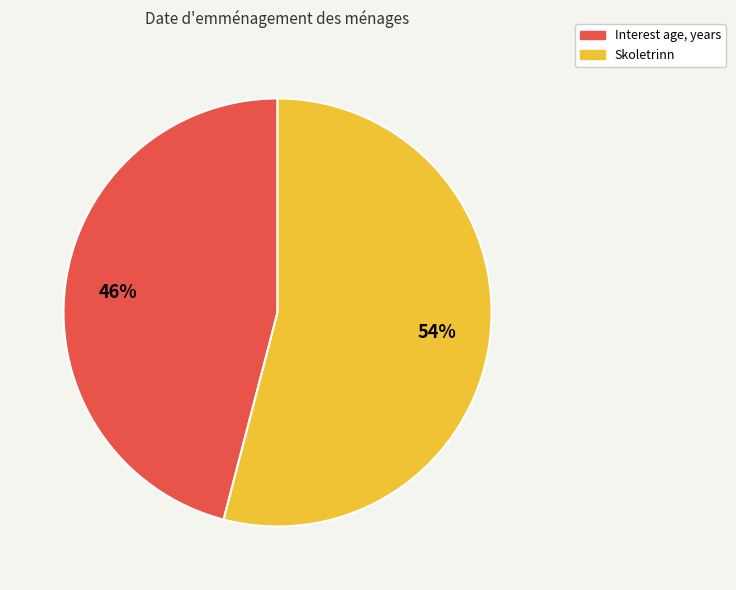

True or false: Skoletrinn accounts for 54% of the total.

True